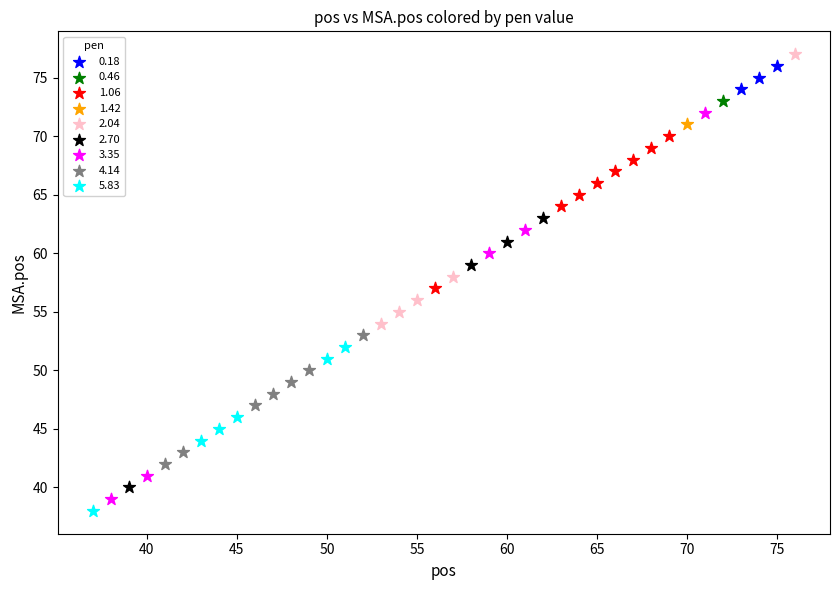

What are all the series names shown in the legend?

0.18, 0.46, 1.06, 1.42, 2.04, 2.70, 3.35, 4.14, 5.83